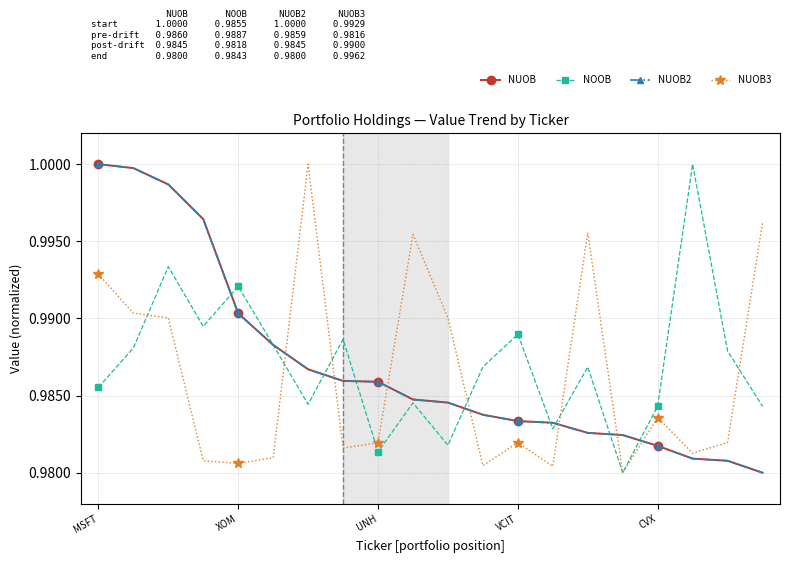

True or false: NOOB has more than 0 points higher than both neighbors.

True